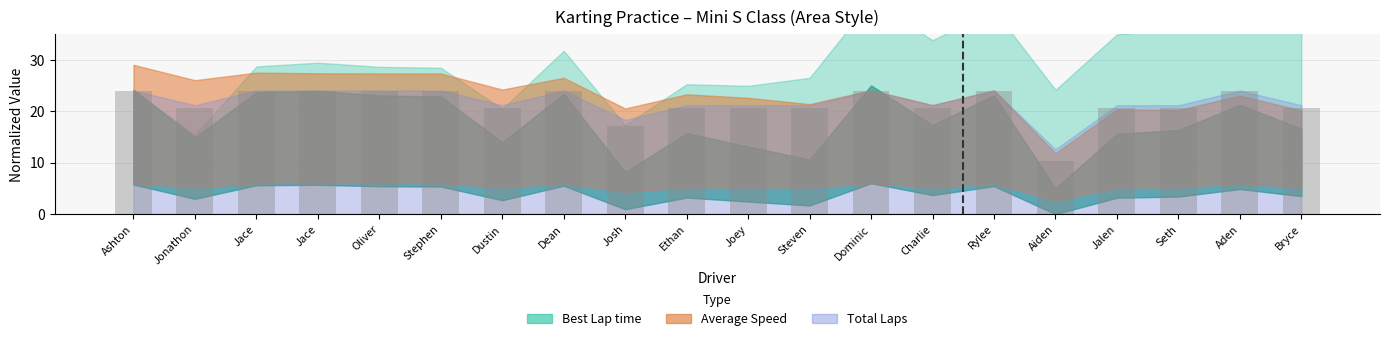

How many values exceed 20?

18